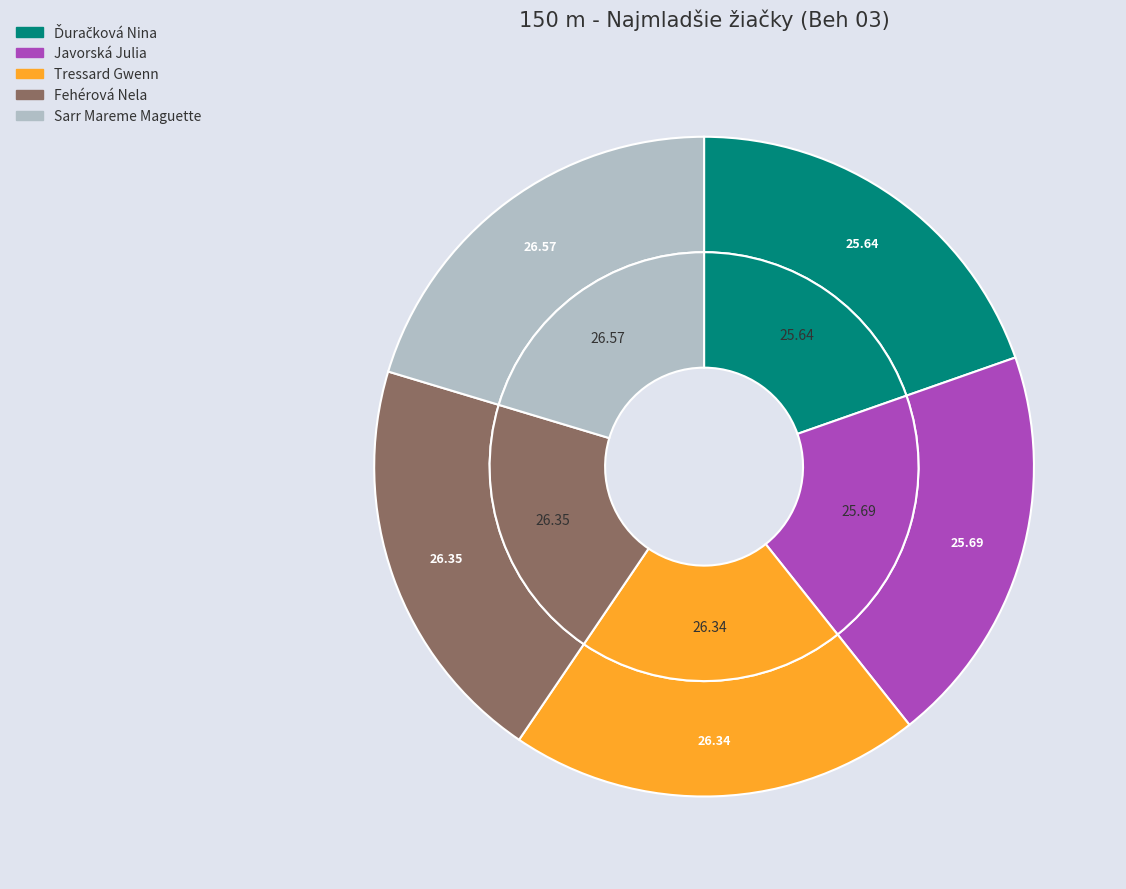

Combined, what portion of the pie is Sarr Mareme Maguette and Javorská Julia?

40.0%